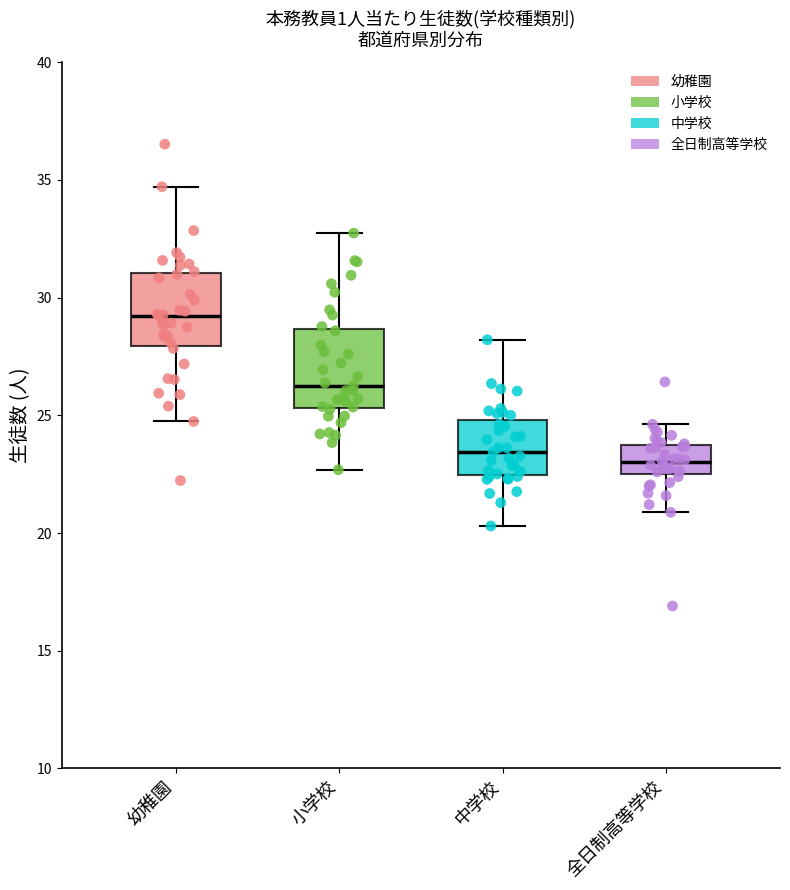

Where does the lower whisker of the box for 全日制高等学校 end on the y-axis? The values are not printed on the chart, so give them approximately, as read against the axis.

21.0